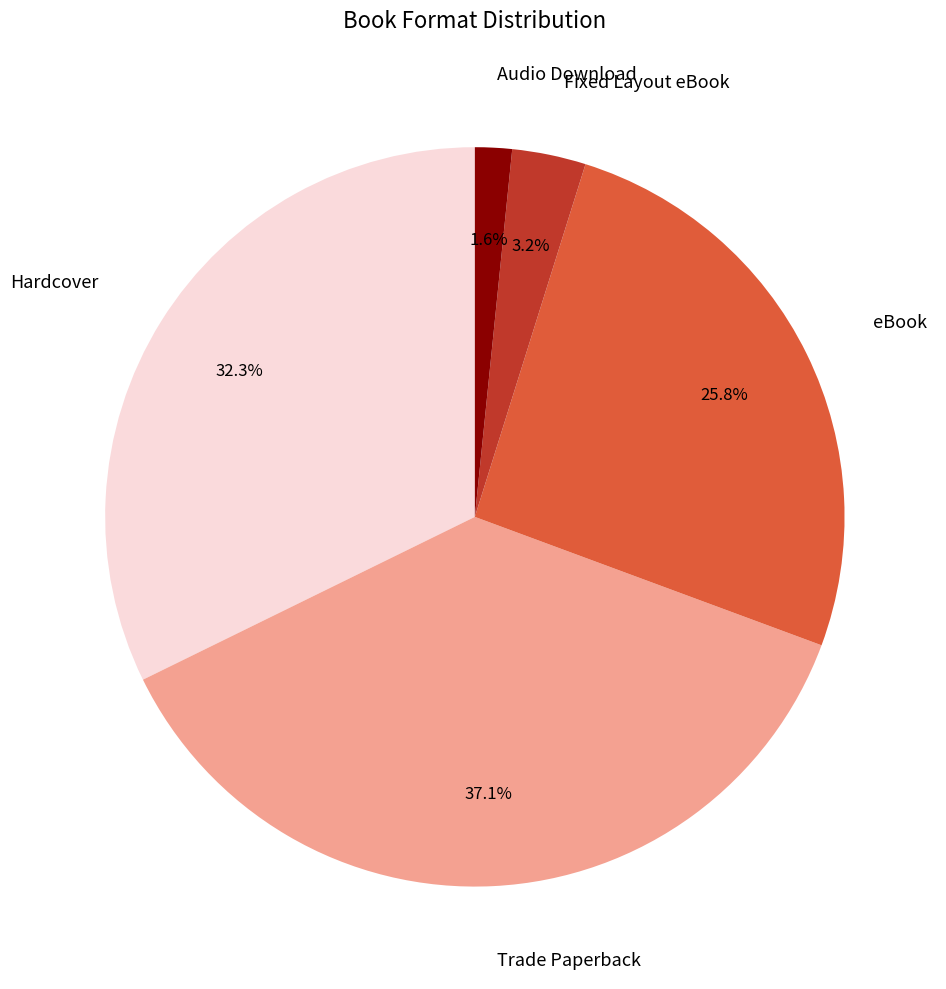

Does any single category account for the majority?

No